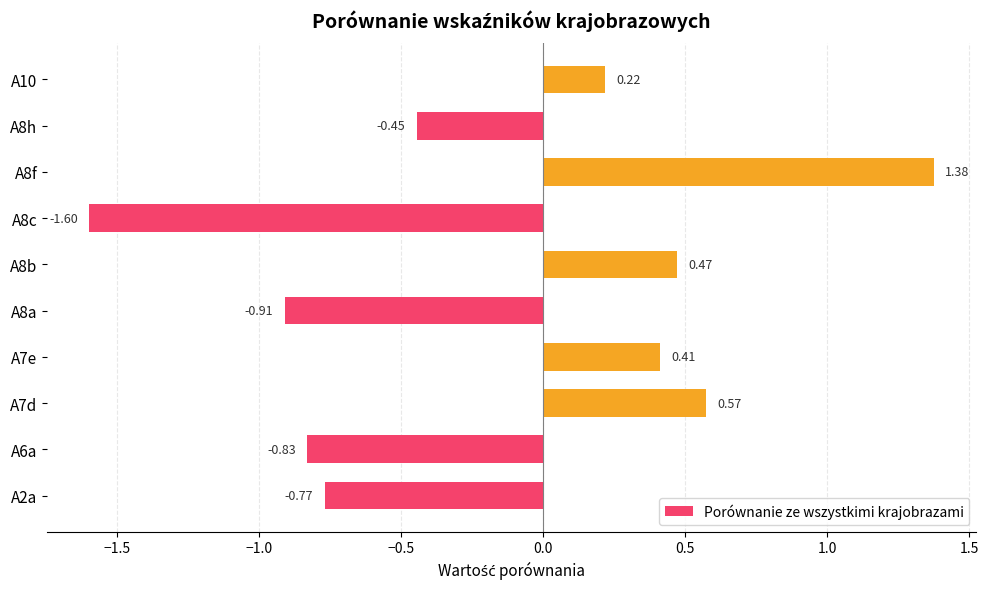

What is the change in value from A2a to A8b?

+1.2